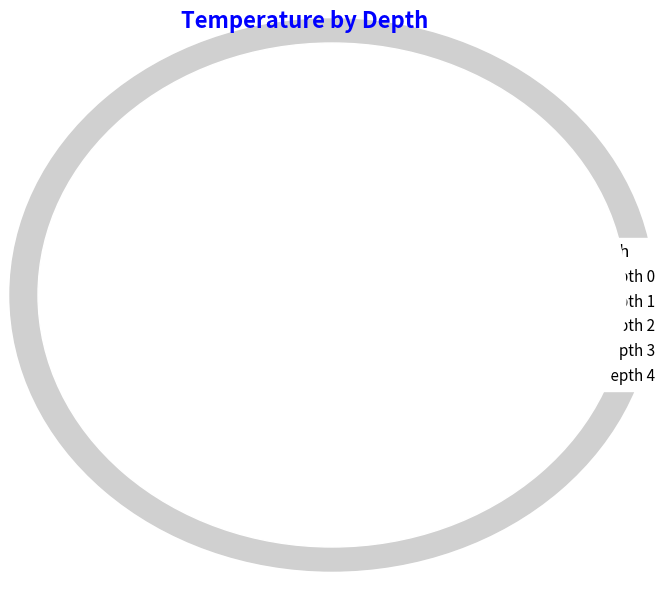

Is there a majority slice in this chart?

No